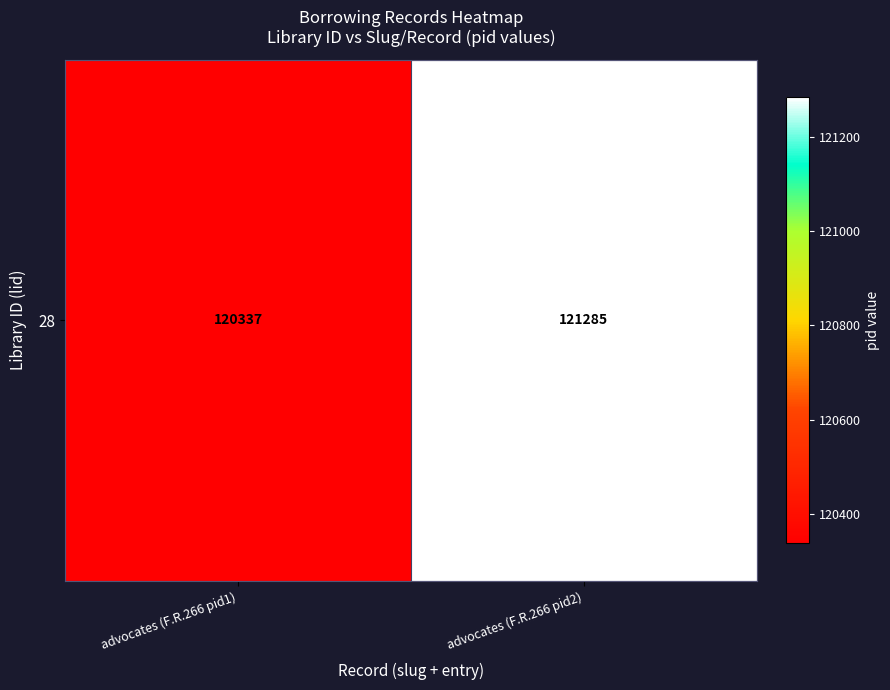

Read the value at advocates (F.R.266 pid1).

120337